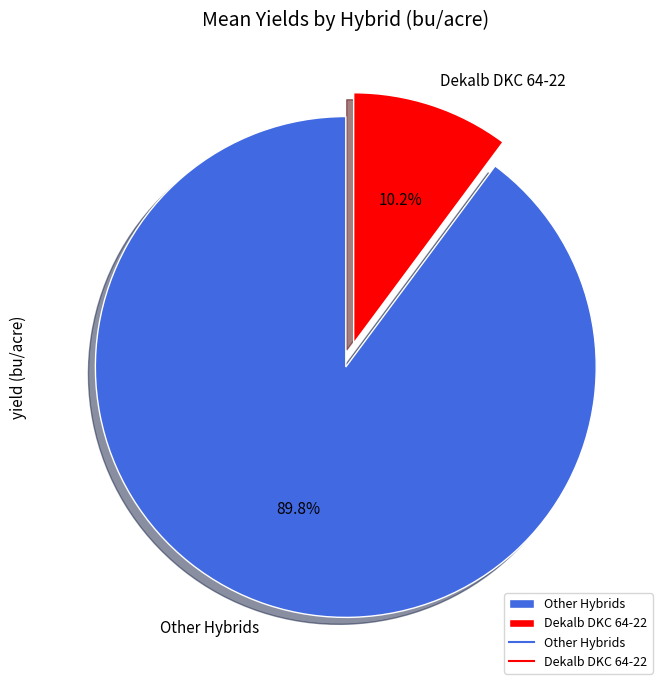

Which slice is the smallest?

Dekalb DKC 64-22